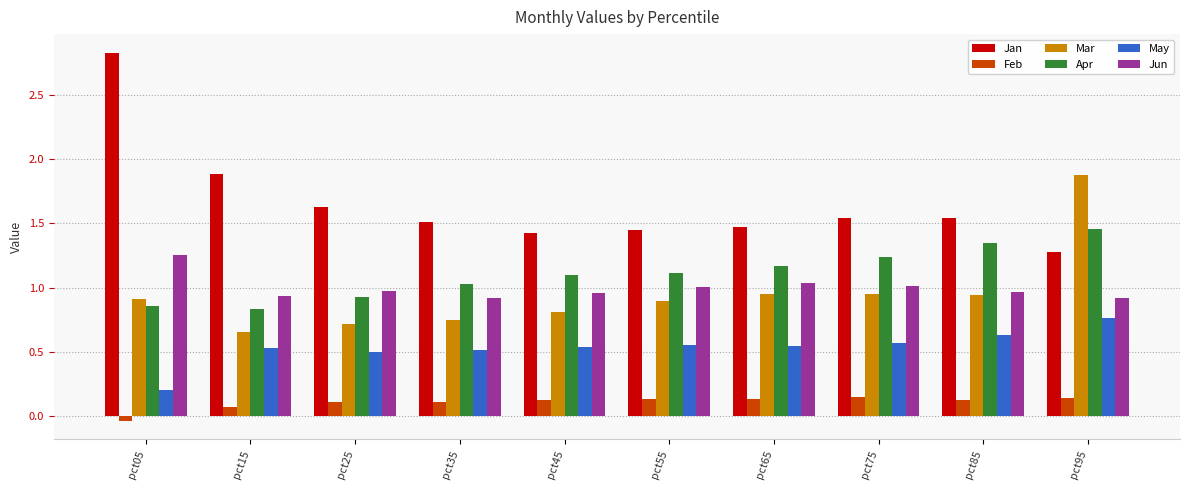

Count the number of data series in this chart.

6